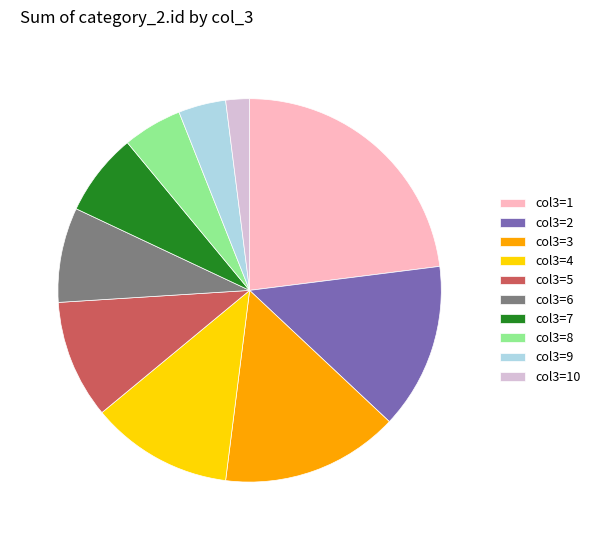

Combined, do col3=9 and col3=4 account for over 50%?

No